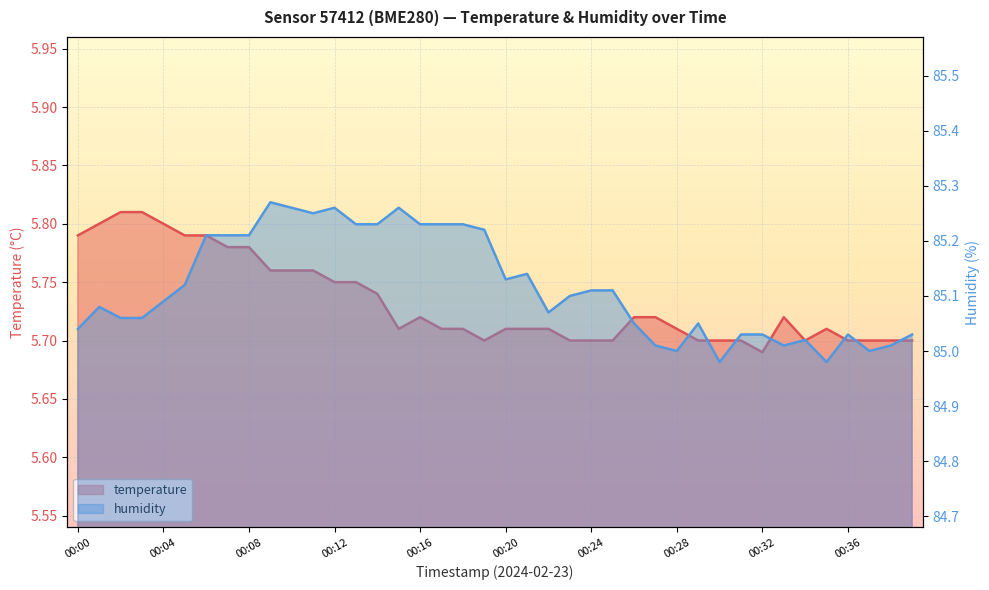

What is the approximate value of temperature at 00:05?

5.8